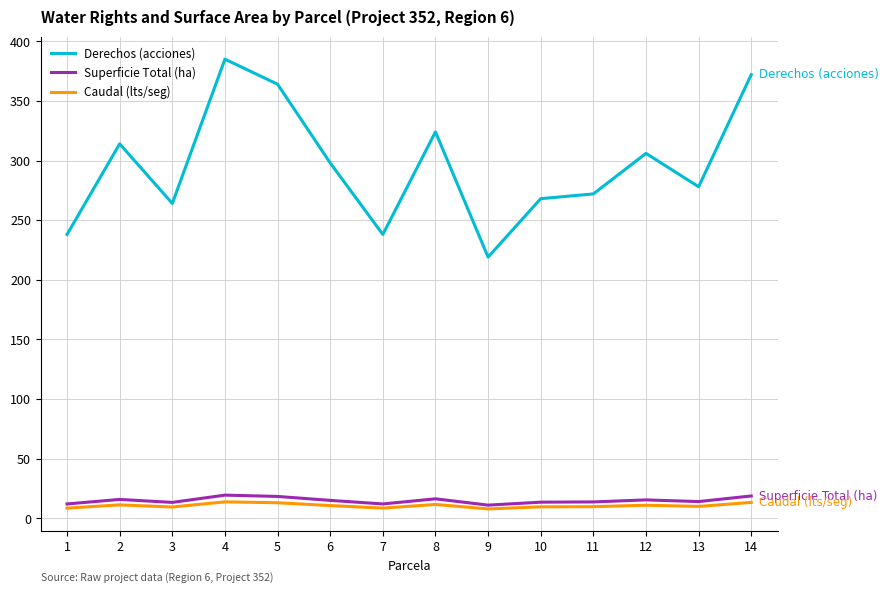

What is the highest value of the Derechos (acciones) series?

385.0